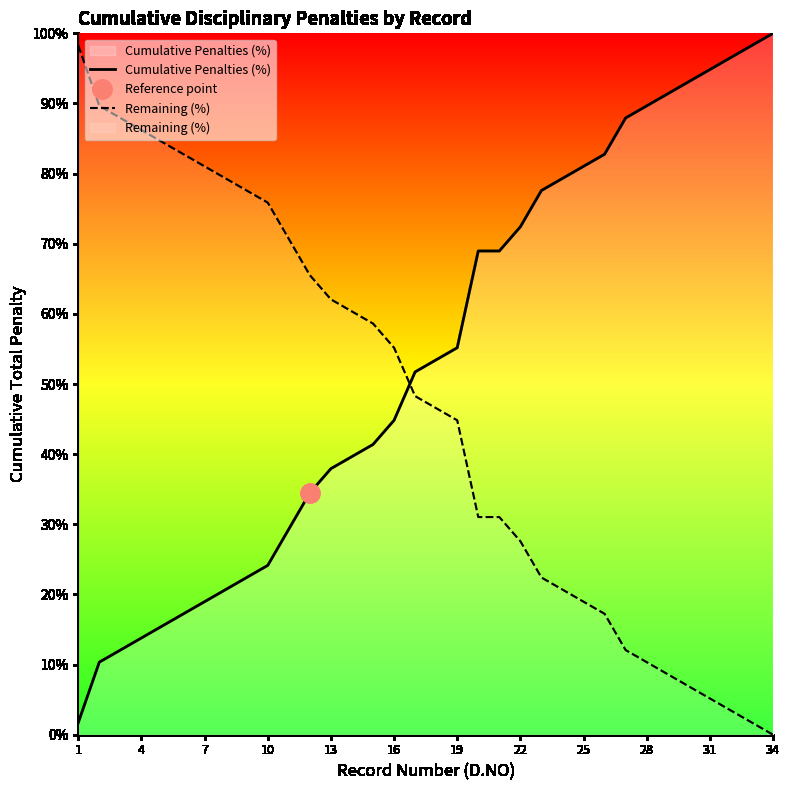

How many times do Cumulative Penalties (%) and Remaining (%) cross each other?

1